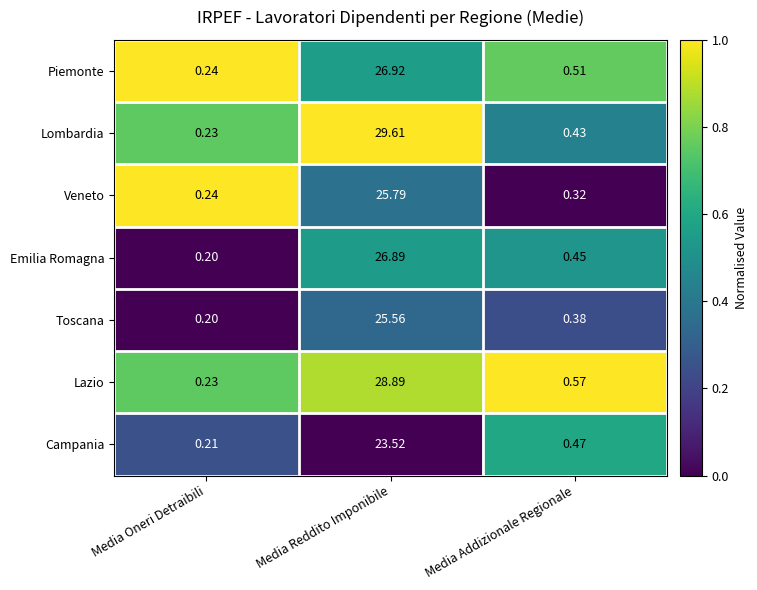

Which category has the lowest value across all series?

Media Oneri Detraibili